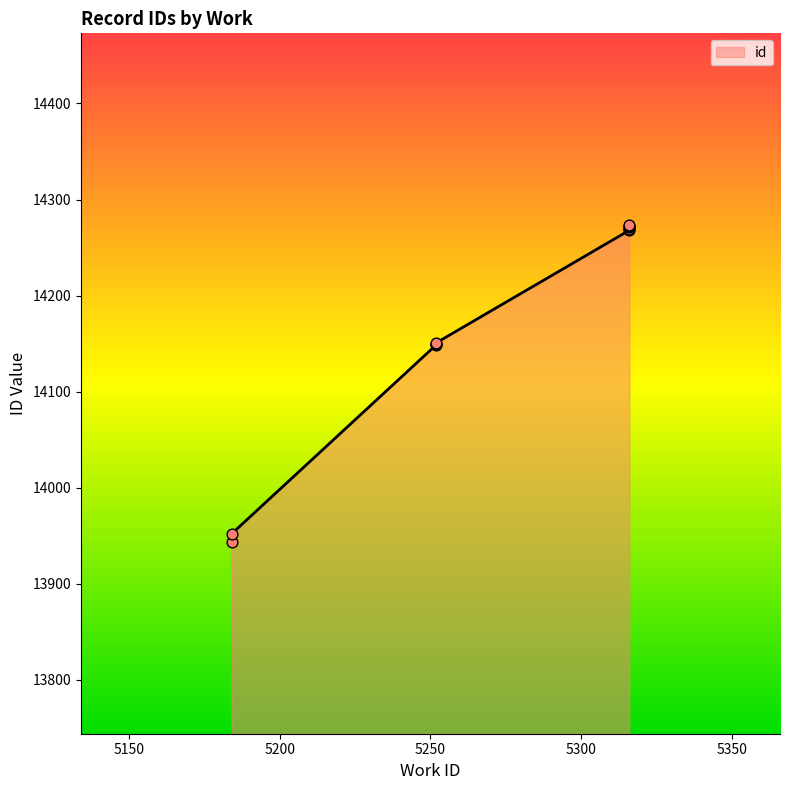

Between 5184 and 5184, which is larger?

5184